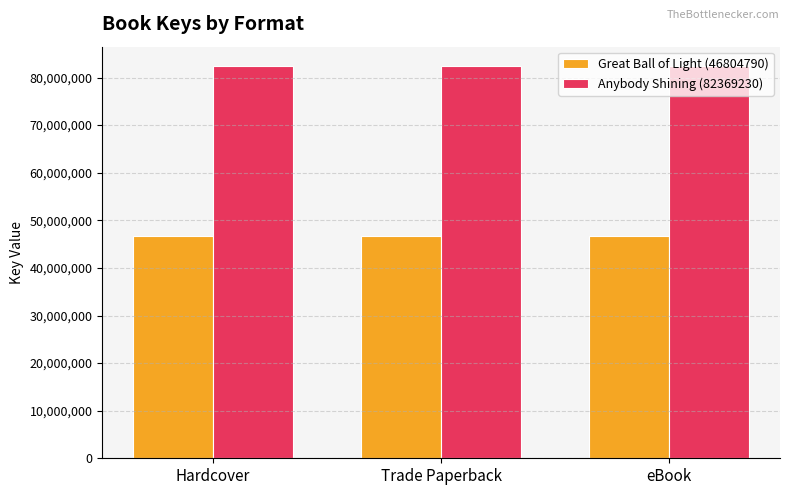

What is the value of the Great Ball of Light (46804790) bar at the 2nd from the left?

46804790